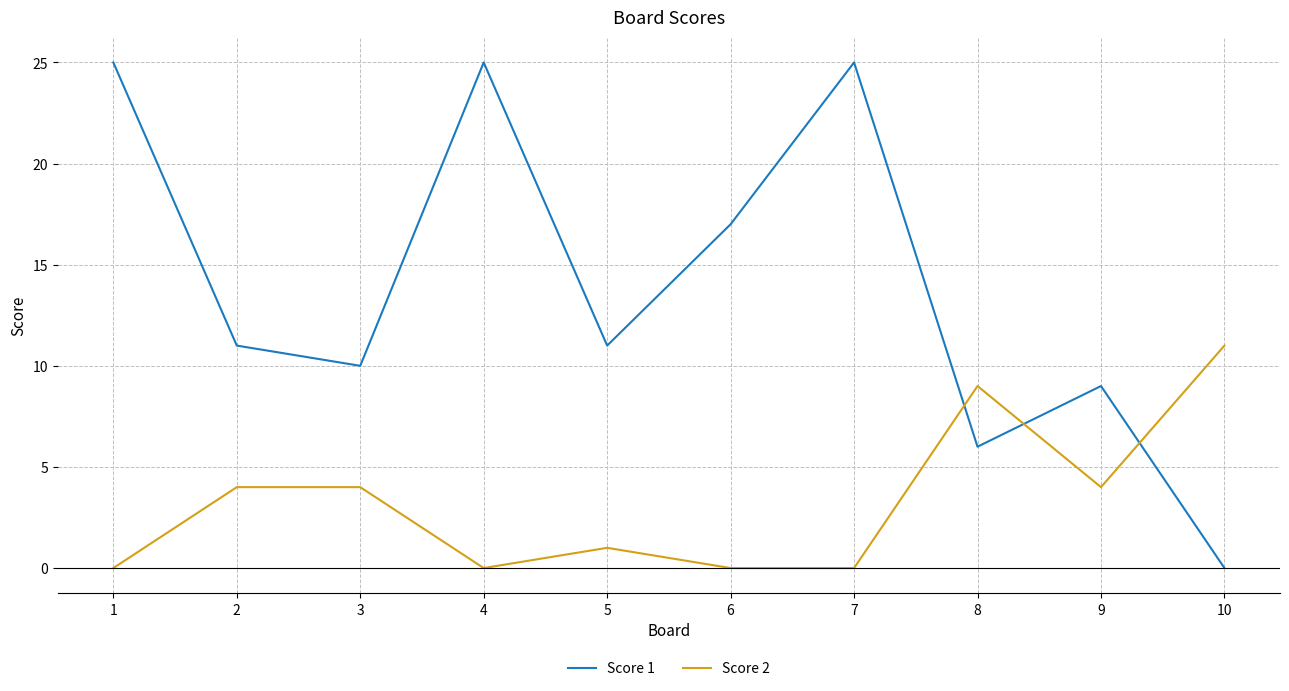

Rank the series by their maximum value, from lowest to highest.

Score 2, Score 1